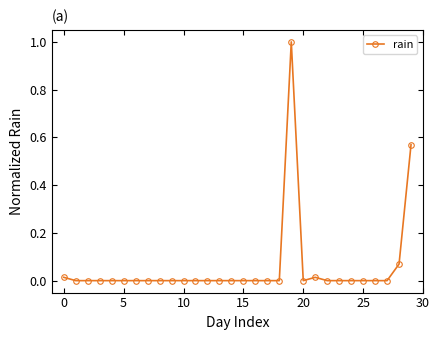

What is the sum of all values?

1.7